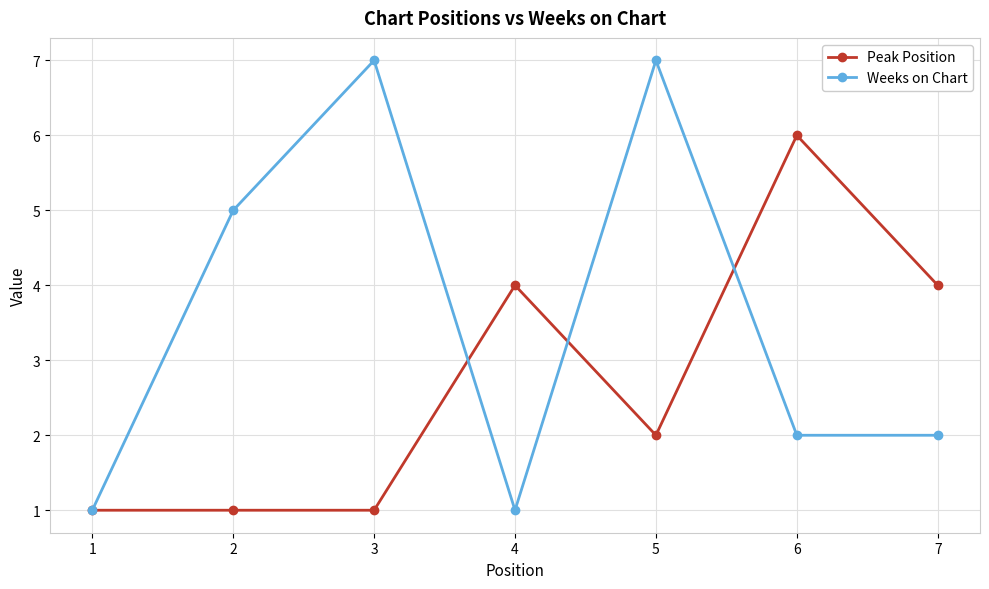

What are all the series names shown in the legend?

Peak Position, Weeks on Chart